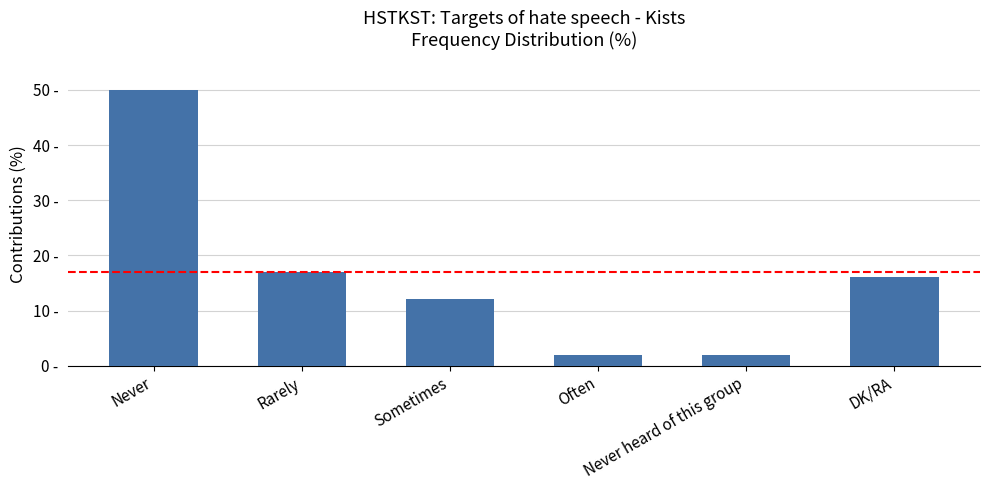

Does the chart contain any negative values?

No